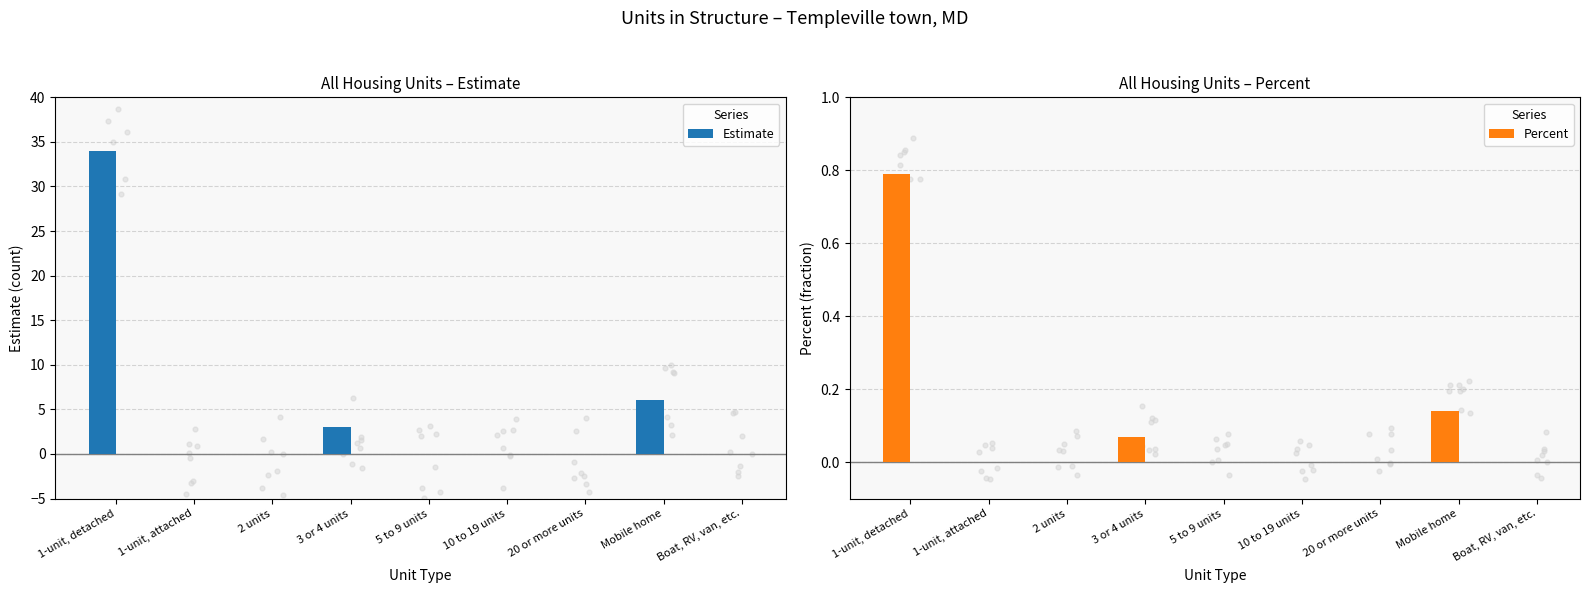

At which category is the sum across all series the highest?

1-unit, detached